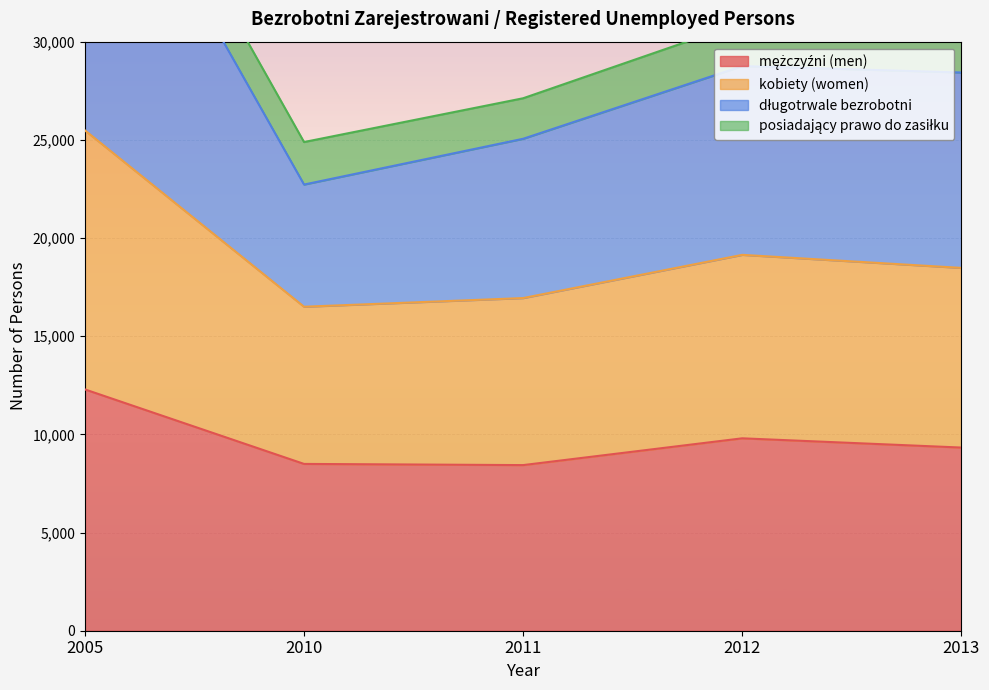

At which label does długotrwale bezrobotni first exceed 28430?

2005